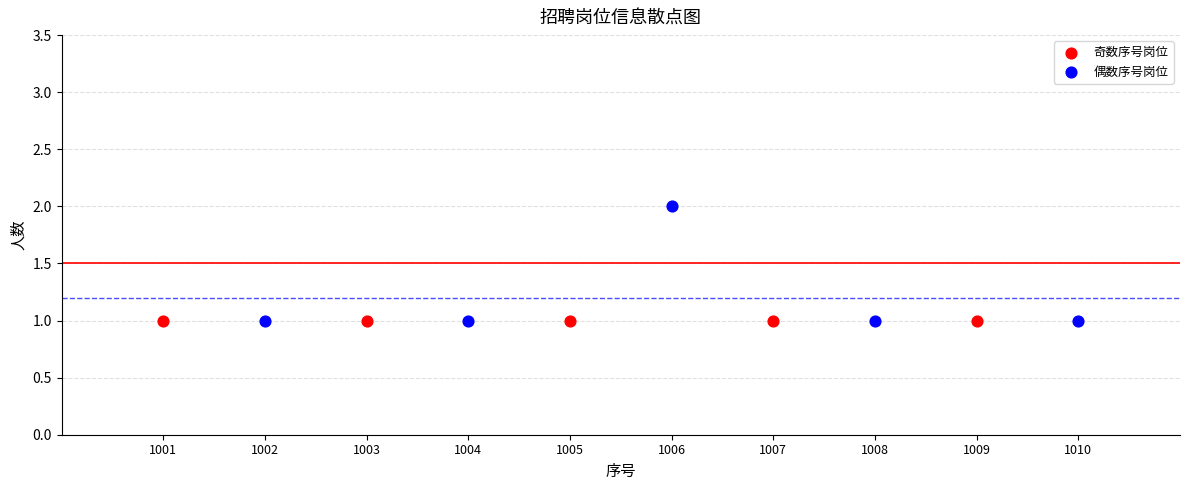

Which series reaches the maximum Y coordinate?

偶数序号岗位